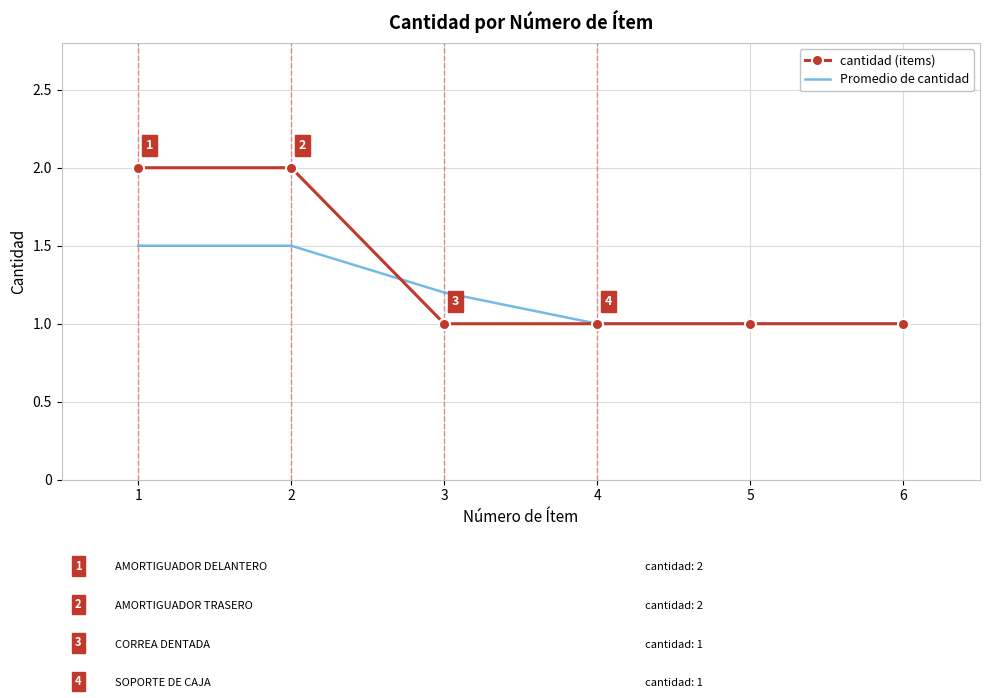

What is the minimum value for cantidad (items)?

1.0